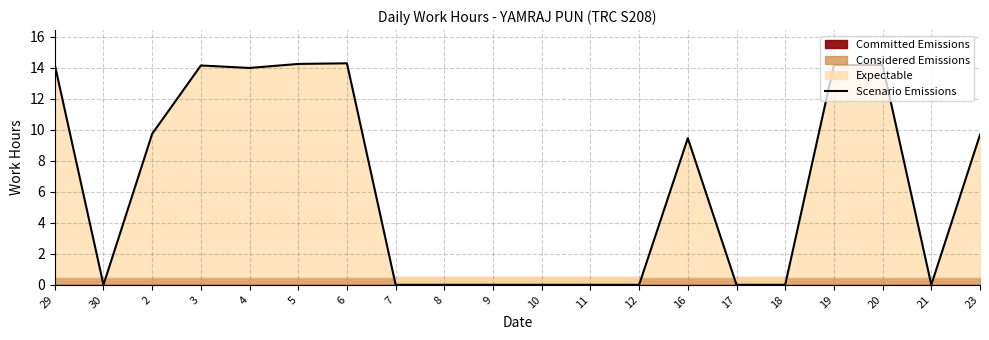

What is the maximum value shown in the chart?

14.3